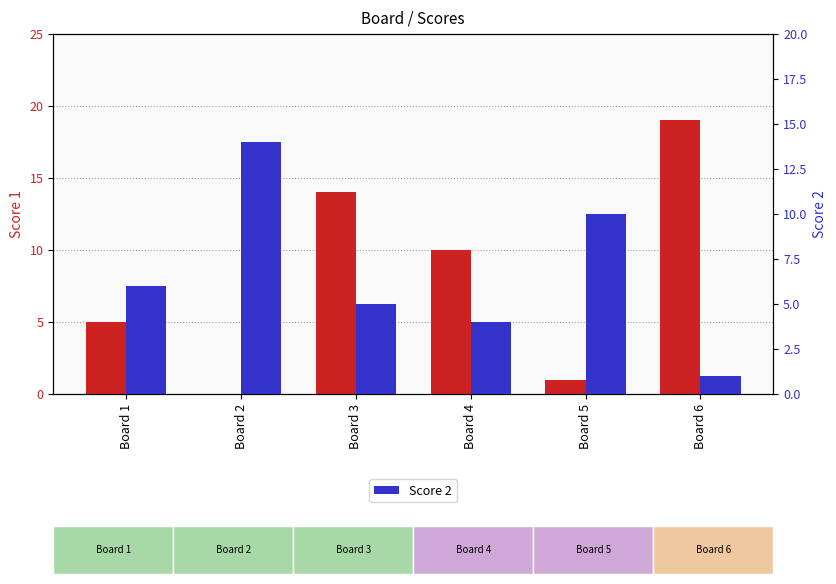

The value of Score 2 at Board 3 is 2. True or false?

False